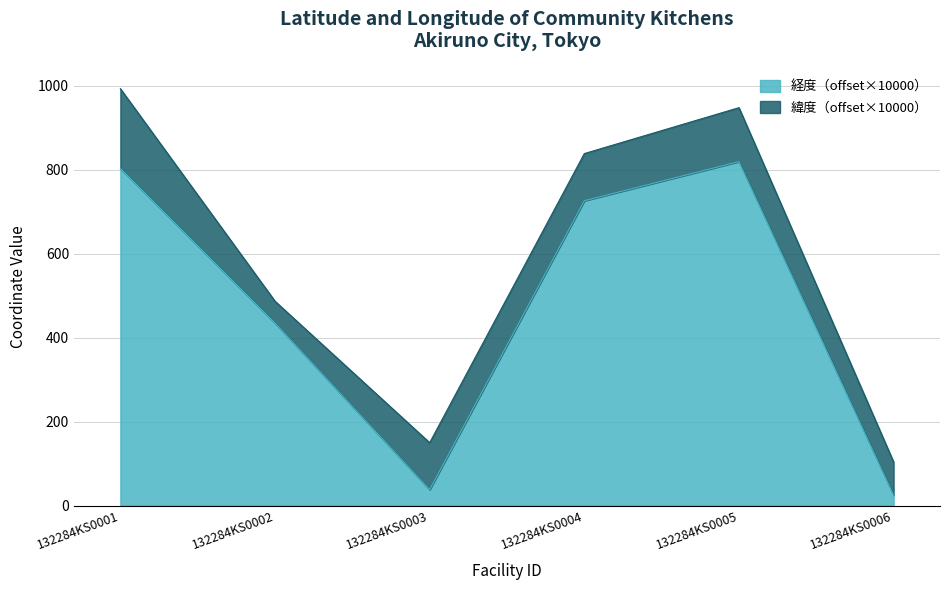

What is the sum of the values at 132284KS0002 and 132284KS0001?

1238.6